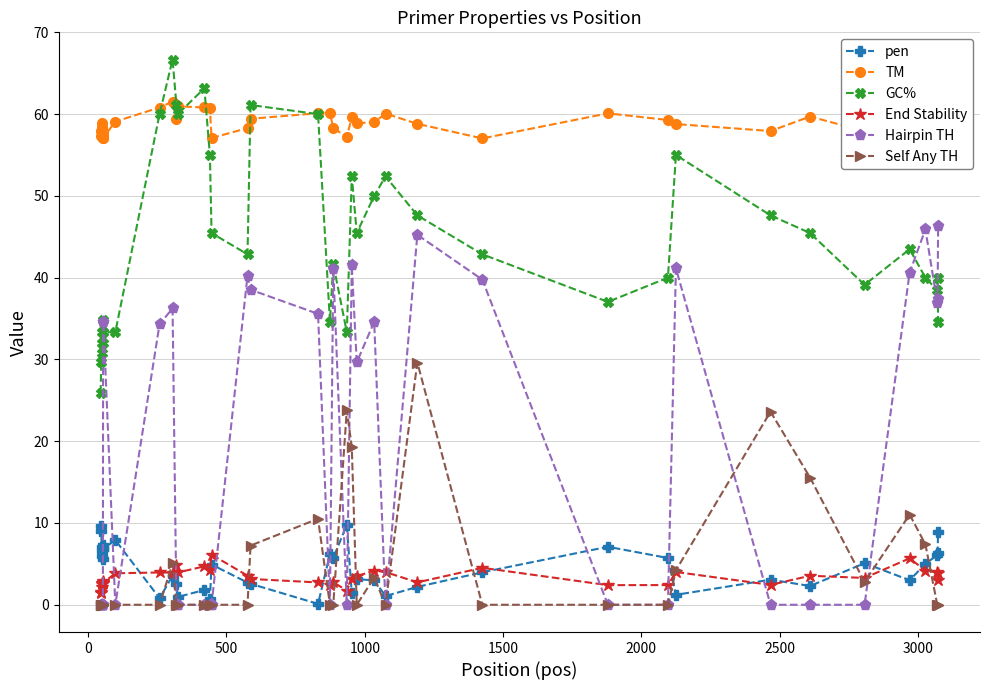

True or false: TM has more than 1 interior local peaks.

True